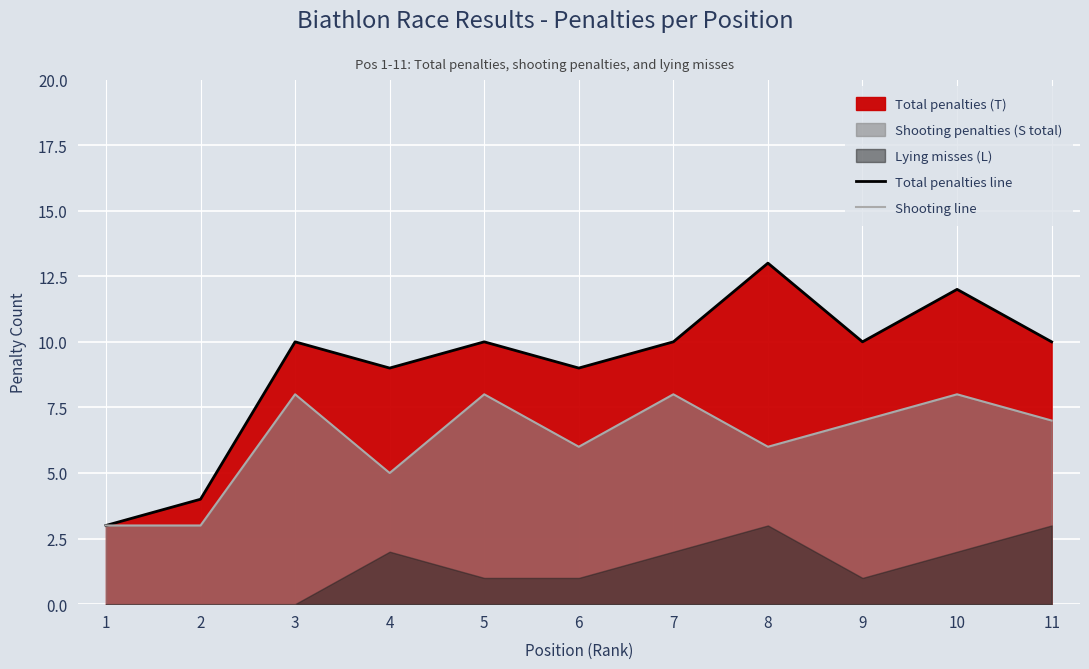

Reading left to right, list all the values displayed in this chart.

Total penalties line: 3	4	10	9	10	9	10	13	10	12	10
Shooting line: 3	3	8	5	8	6	8	6	7	8	7